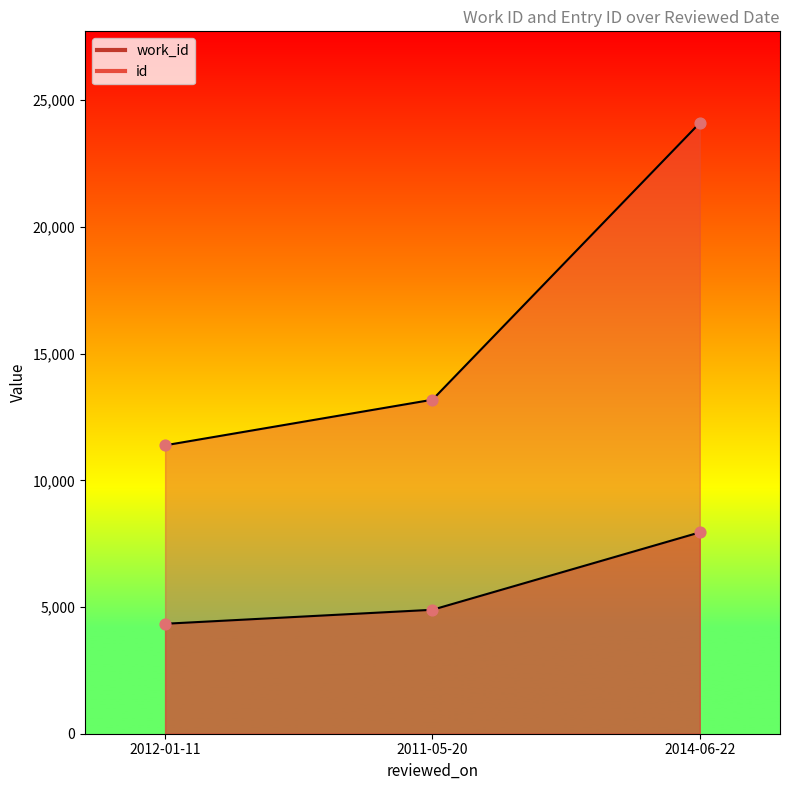

Which series has the largest Y range (max minus min)?

id